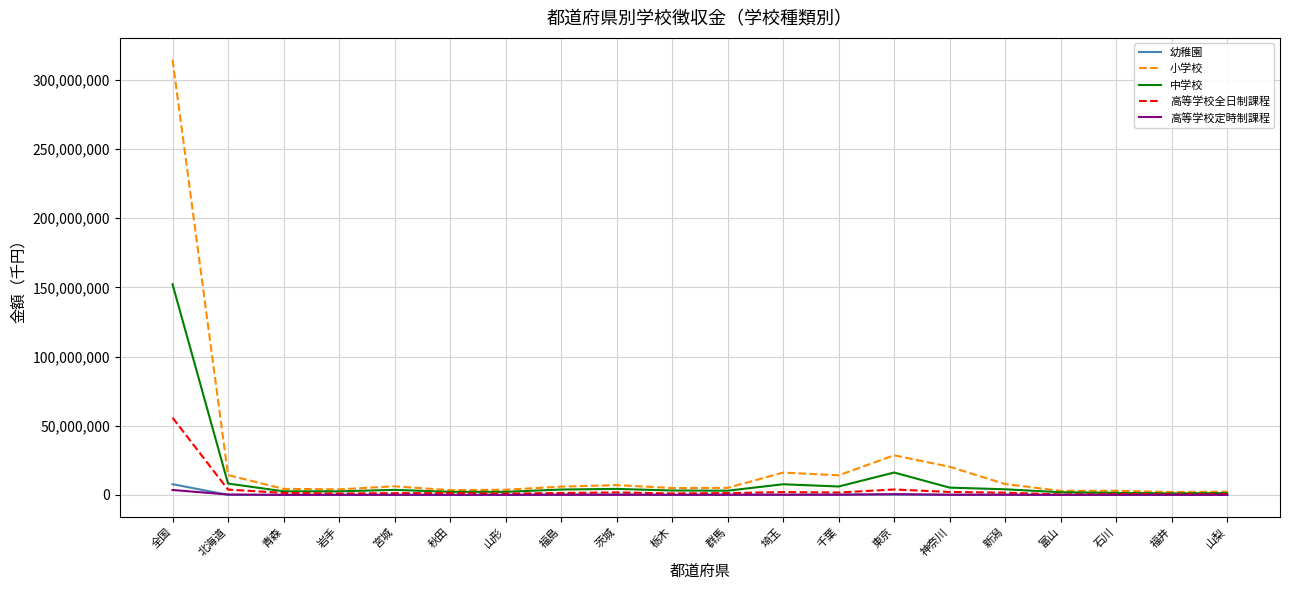

Between 全国 and 青森, which series saw the biggest shift?

小学校